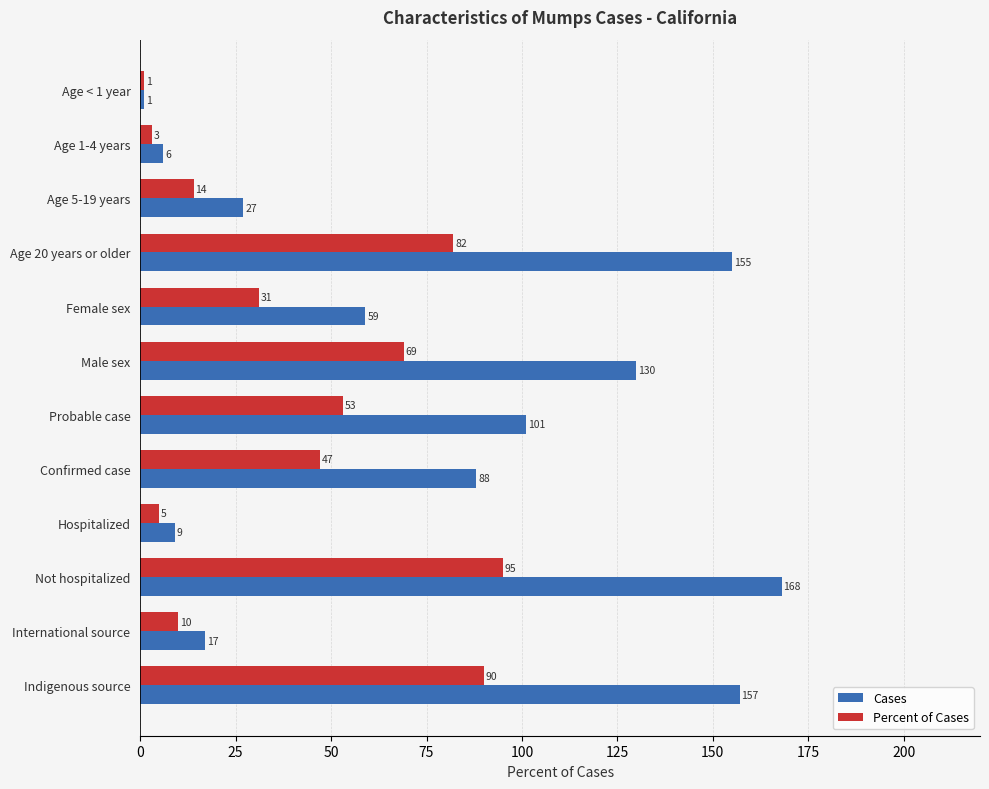

How many values in the Cases series are below 88?

6